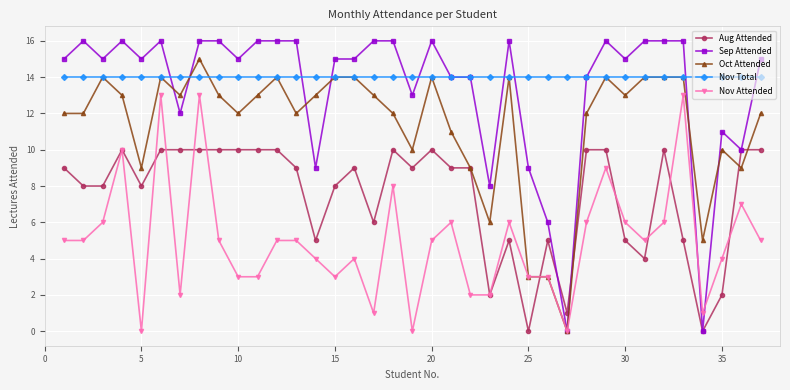

How many lines are shown in the chart?

5